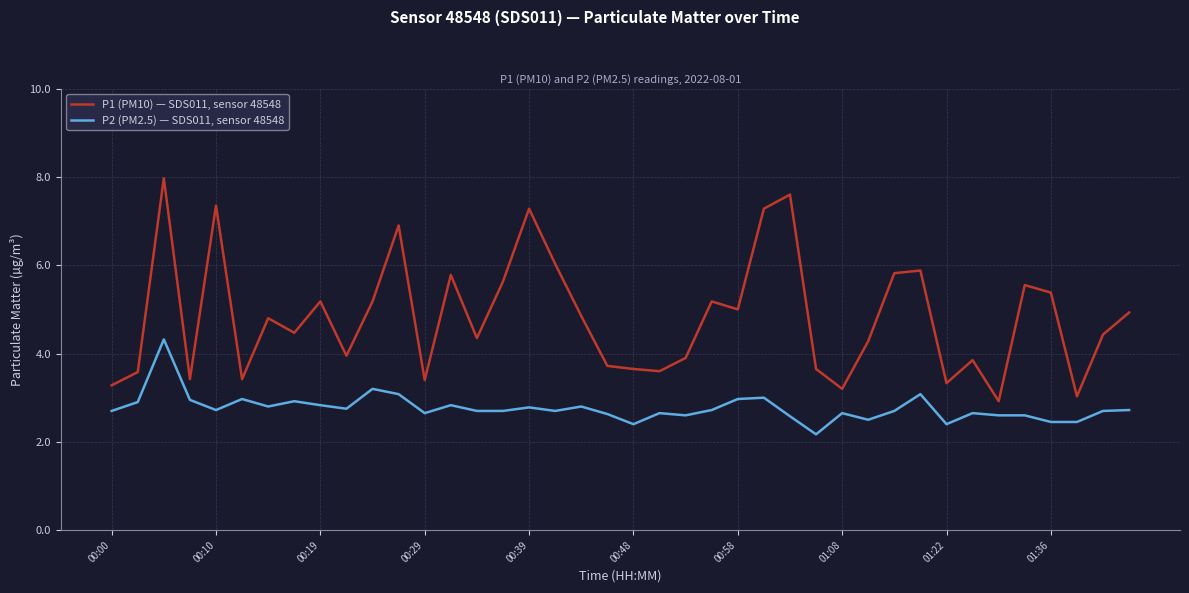

List the series in order of their overall mean, lowest first.

P2 (PM2.5) — SDS011, sensor 48548, P1 (PM10) — SDS011, sensor 48548